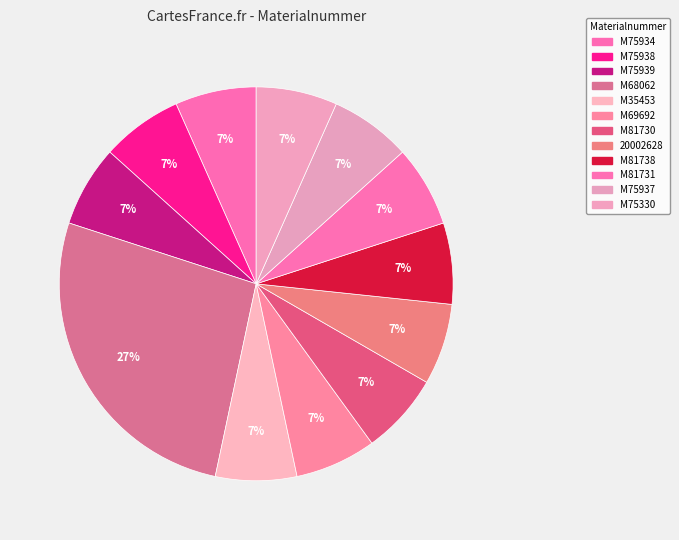

Count the number of slices in the pie.

12